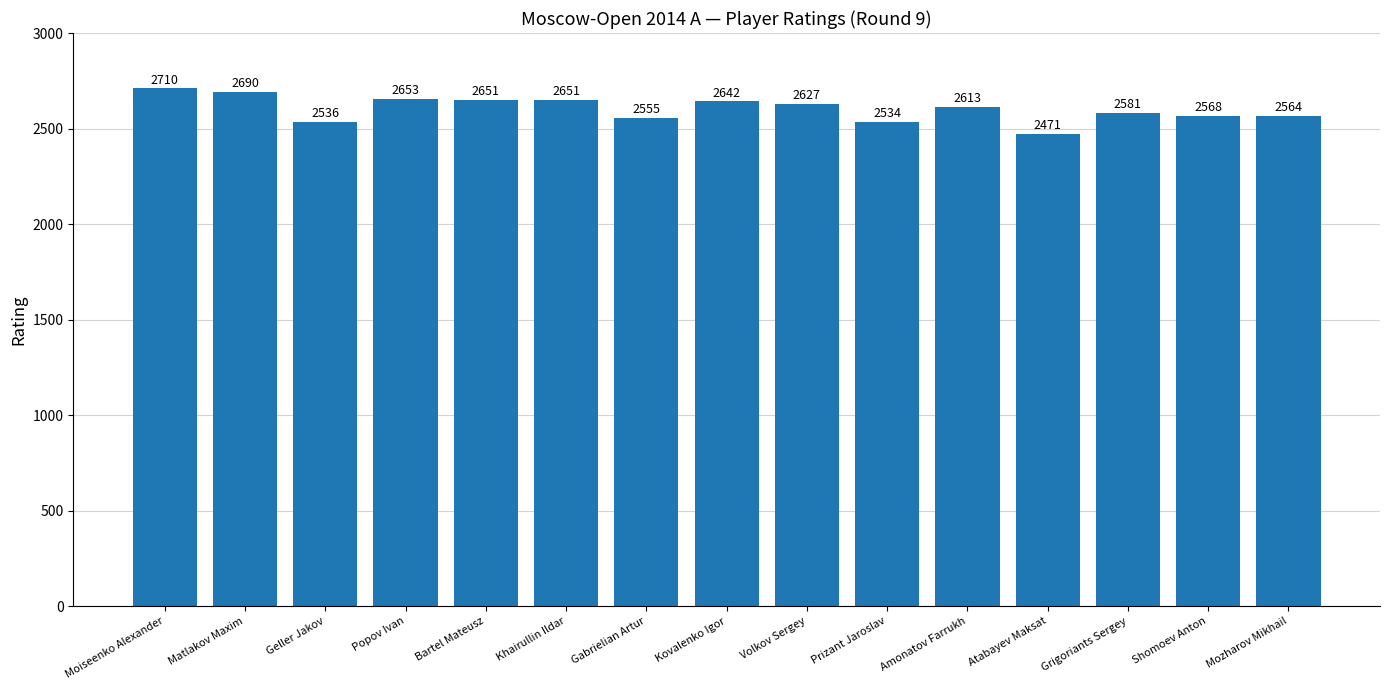

Reading left to right, list all the values displayed in this chart.

Moiseenko Alexander=2710	Matlakov Maxim=2690	Geller Jakov=2536	Popov Ivan=2653	Bartel Mateusz=2651	Khairullin Ildar=2651	Gabrielian Artur=2555	Kovalenko Igor=2642	Volkov Sergey=2627	Prizant Jaroslav=2534	Amonatov Farrukh=2613	Atabayev Maksat=2471	Grigoriants Sergey=2581	Shomoev Anton=2568	Mozharov Mikhail=2564